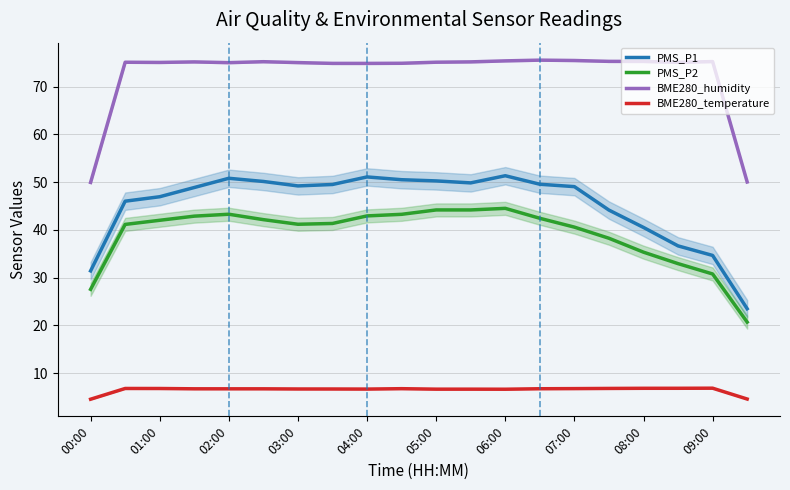

How many categories are shown in the chart?

20